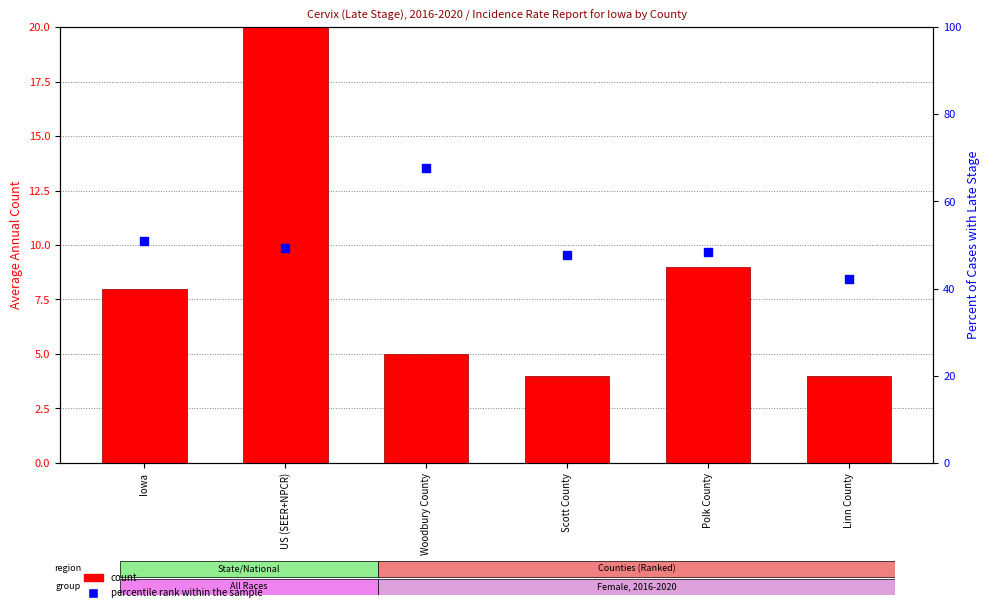

Is the value of count at Linn County greater than the value of percentile rank within the sample at Polk County?

No